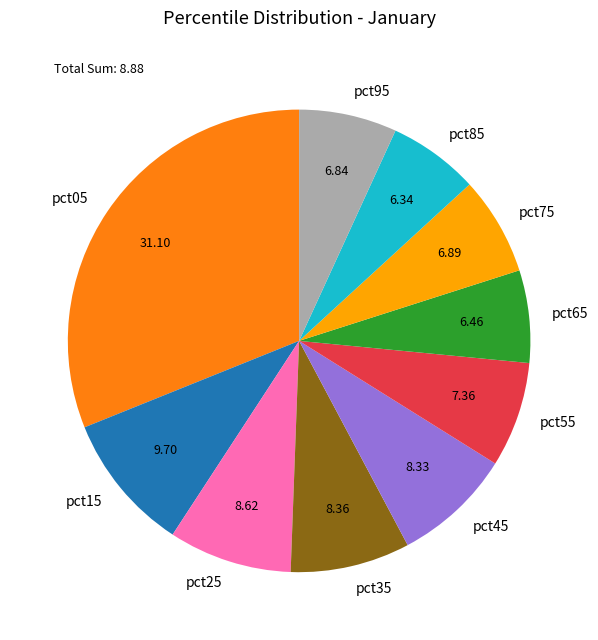

Is there a majority slice in this chart?

No